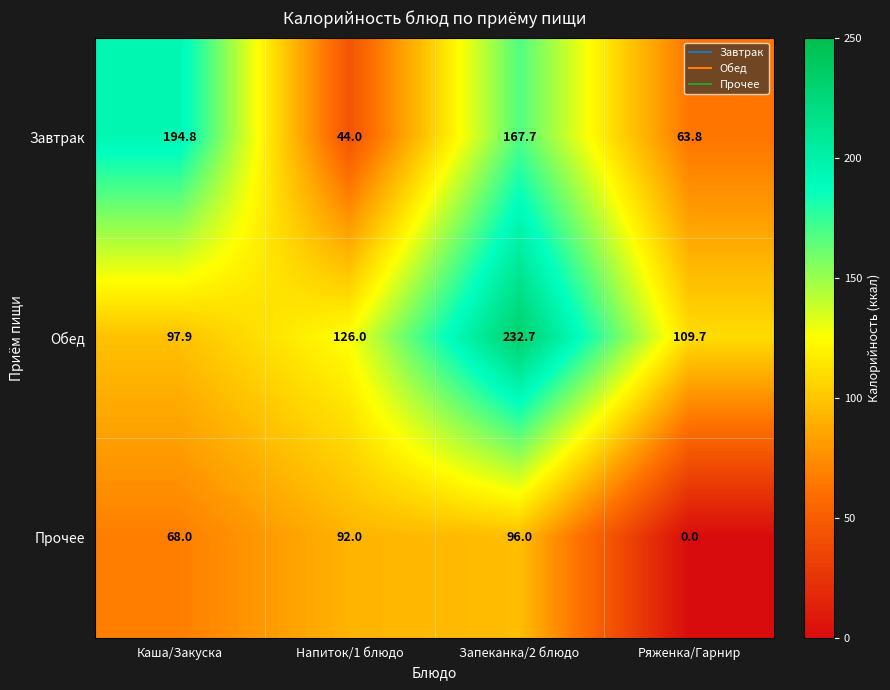

Which series has the widest spread of values?

Завтрак